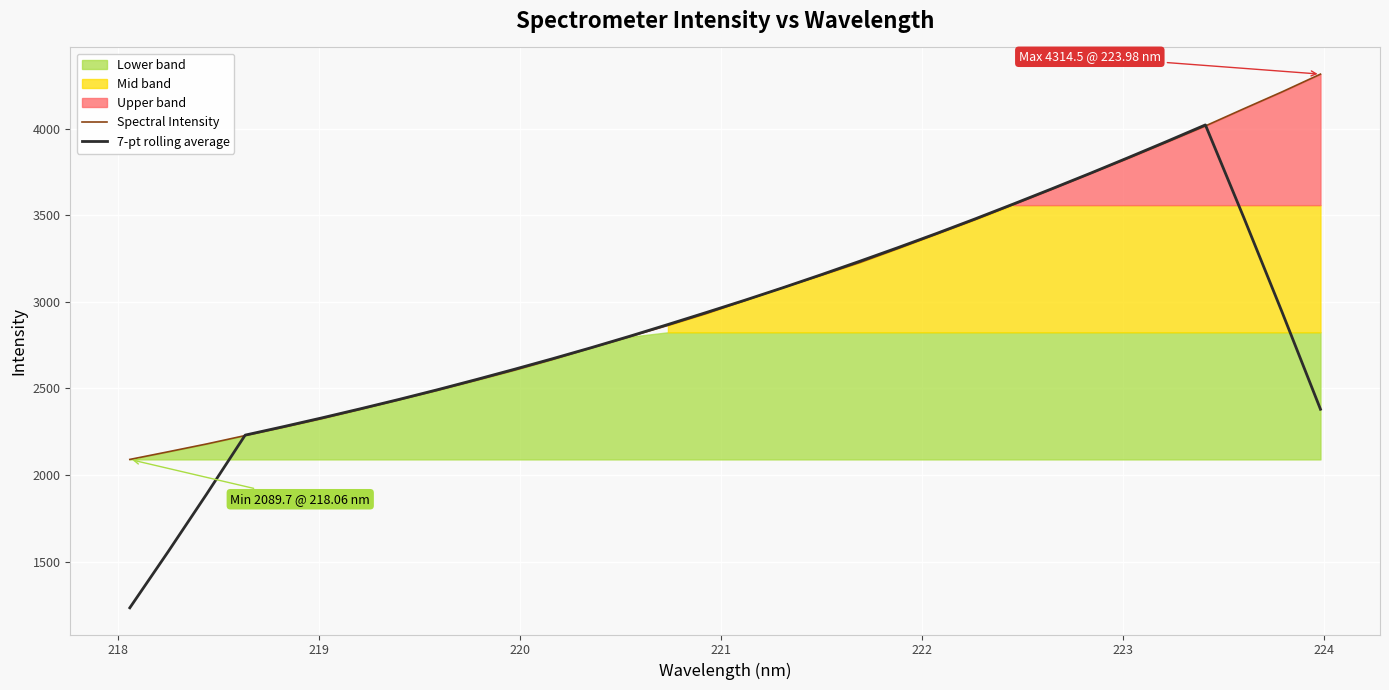

True or false: Spectral Intensity has more than 1 points higher than both neighbors.

False